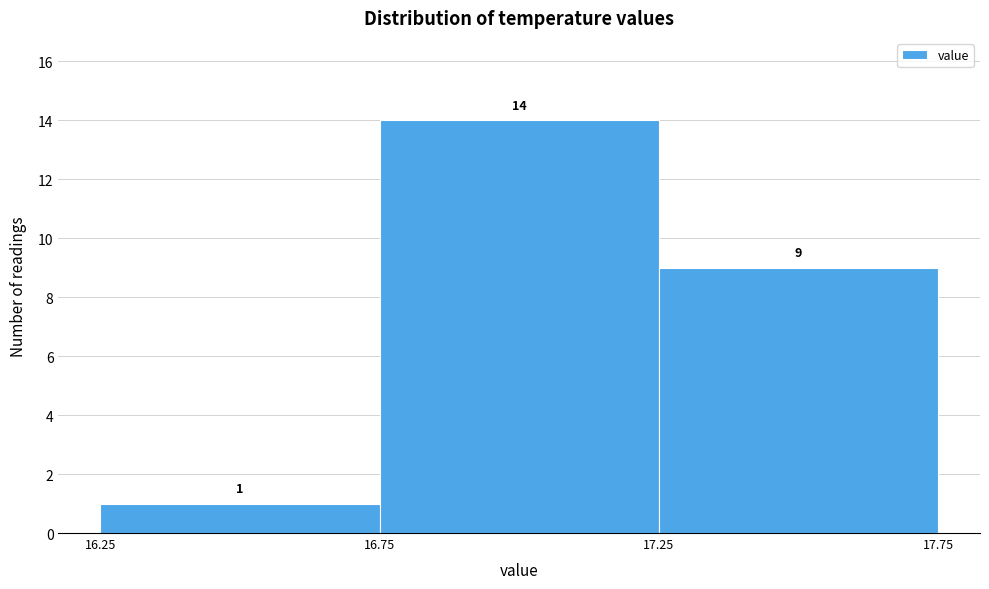

Reading left to right, list every bar in this chart as the range it spans on the x-axis followed by its height.

16.25 to 16.75: 1
16.75 to 17.25: 14
17.25 to 17.75: 9